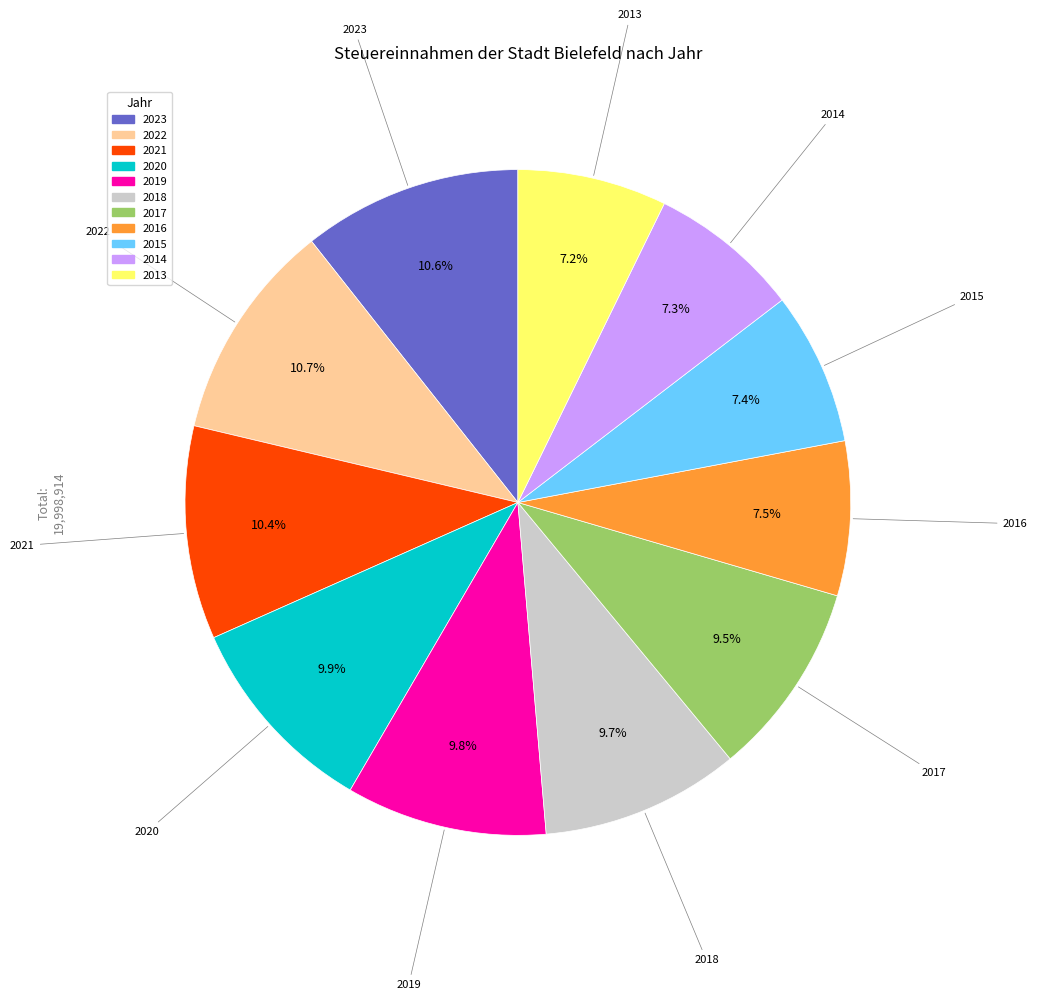

Is there any slice that represents more than half of the pie?

No